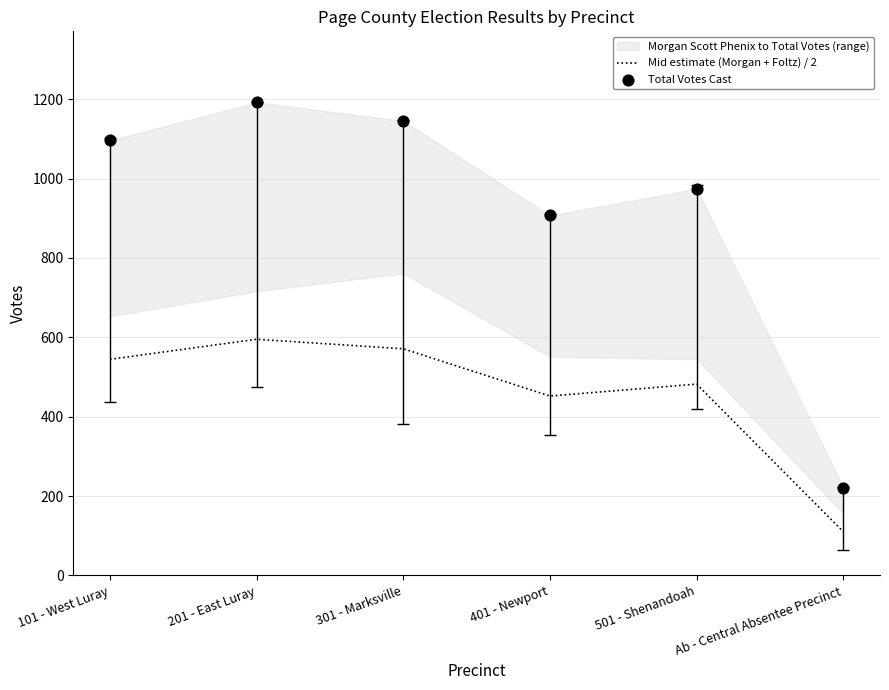

What is the total value across all series at 401 - Newport?

1359.0